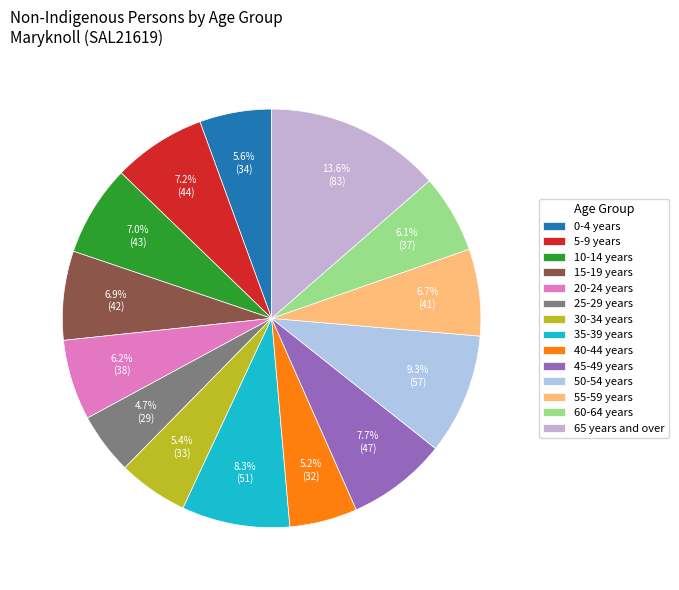

To the nearest percent, what is the difference between the largest and smallest slice percentages?

9%